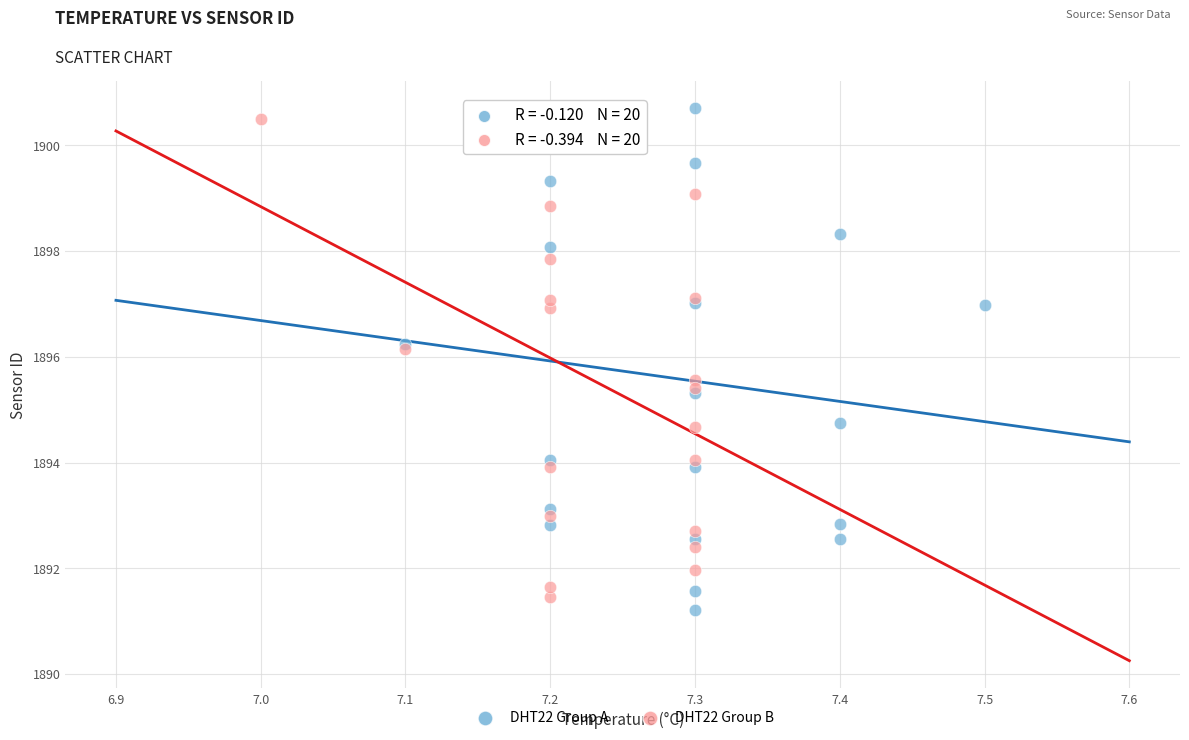

What are all the series names shown in the legend?

DHT22 Group A, DHT22 Group B